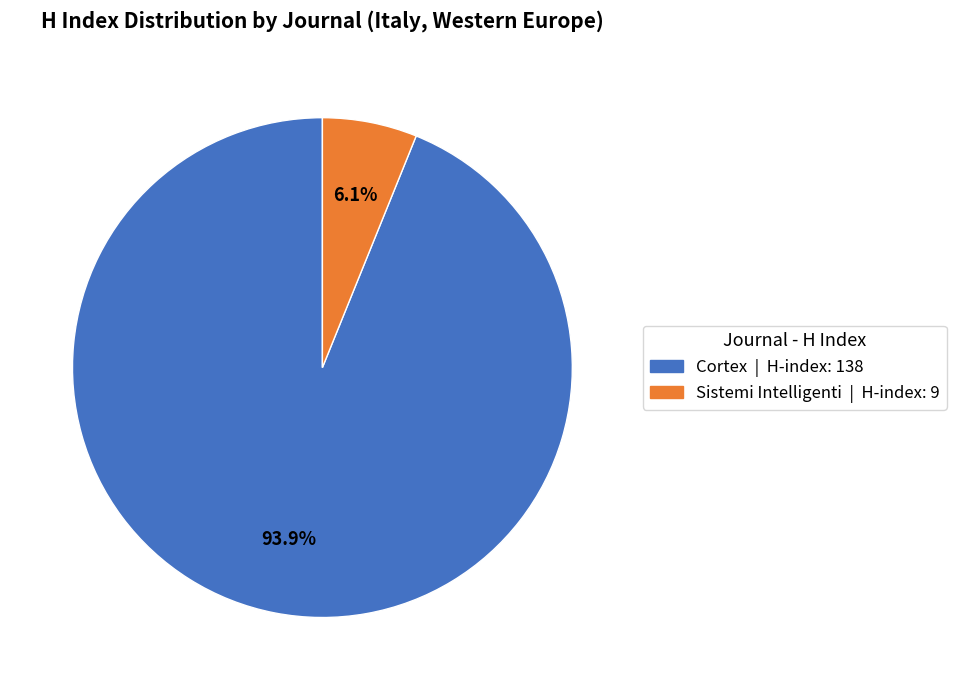

Which category has the biggest portion of the pie?

Cortex